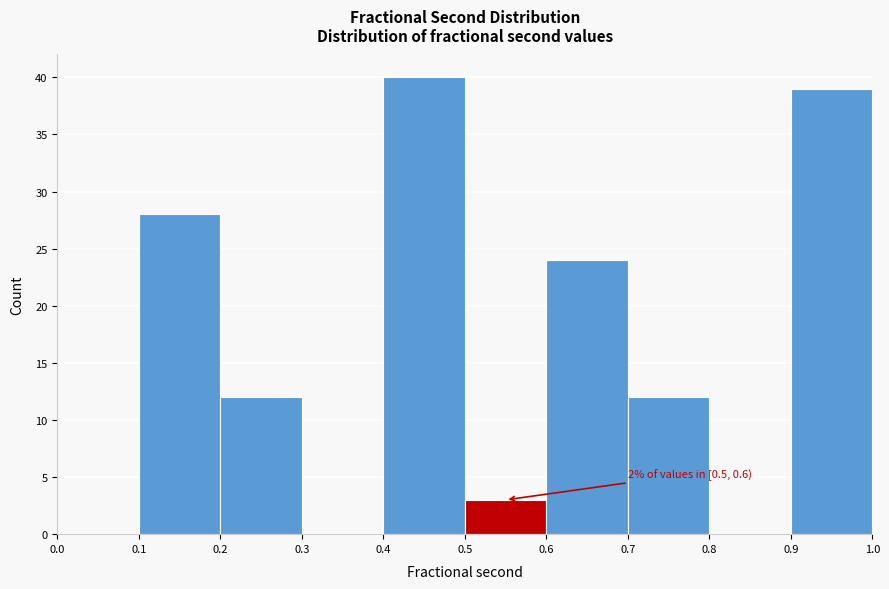

Over which range of the x-axis is the bar tallest?

0.4 to 0.5